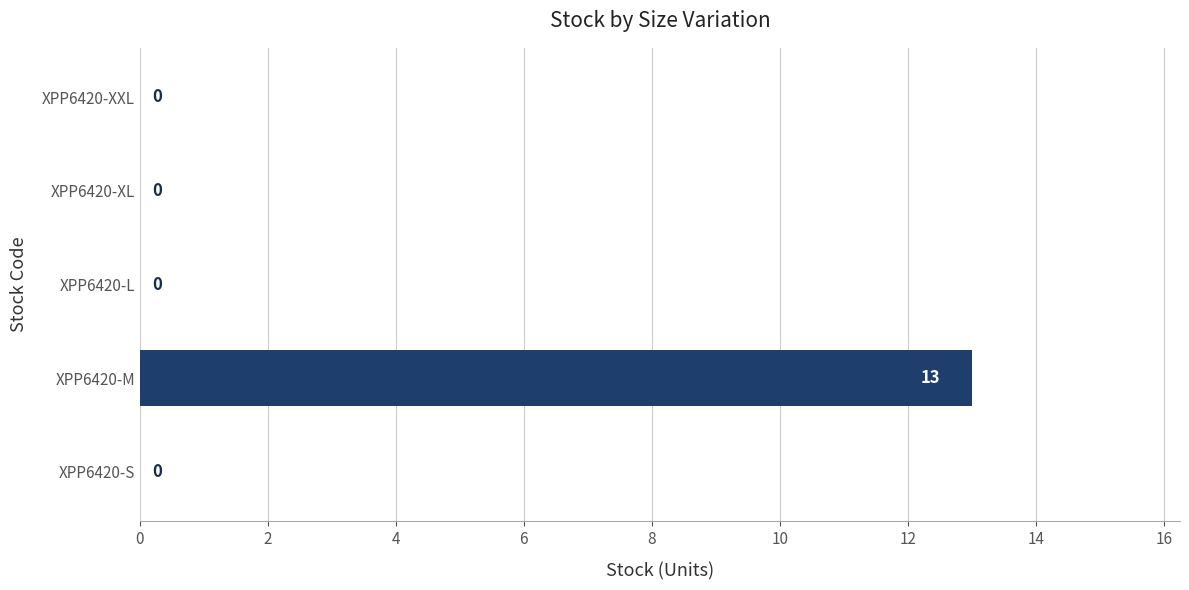

How many values are above zero?

1